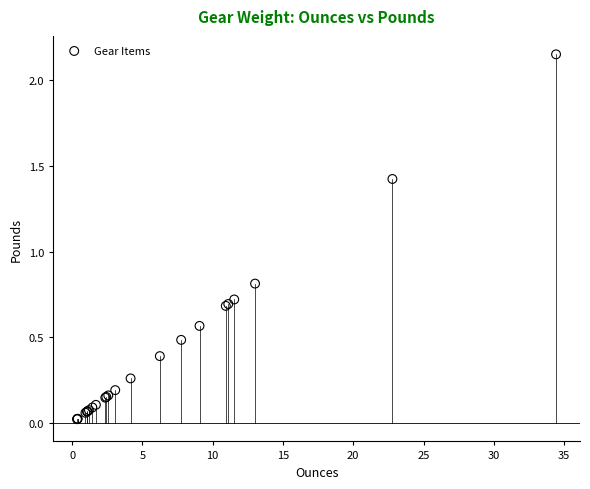

What Y value in the scatter plot is closest to 1?

0.8